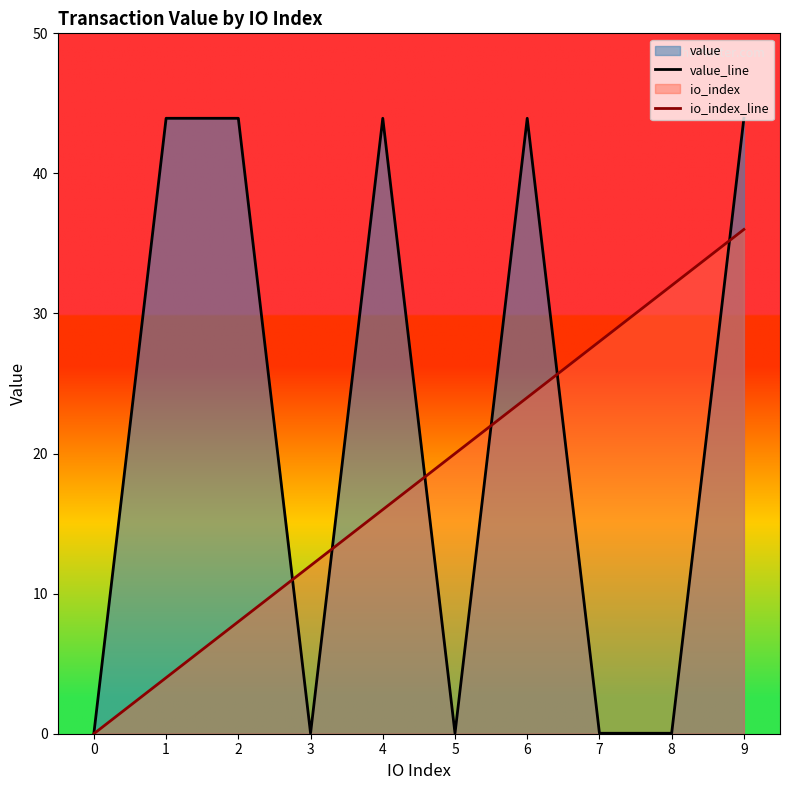

Between 0 and 6, which series saw the biggest shift?

value_line